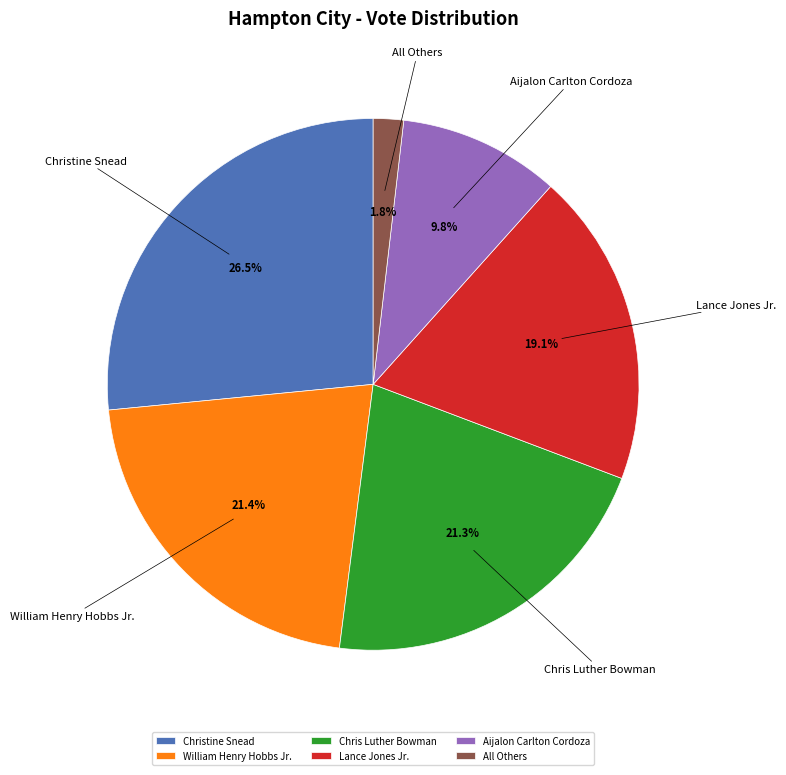

What is the largest slice in the pie chart?

Christine Snead